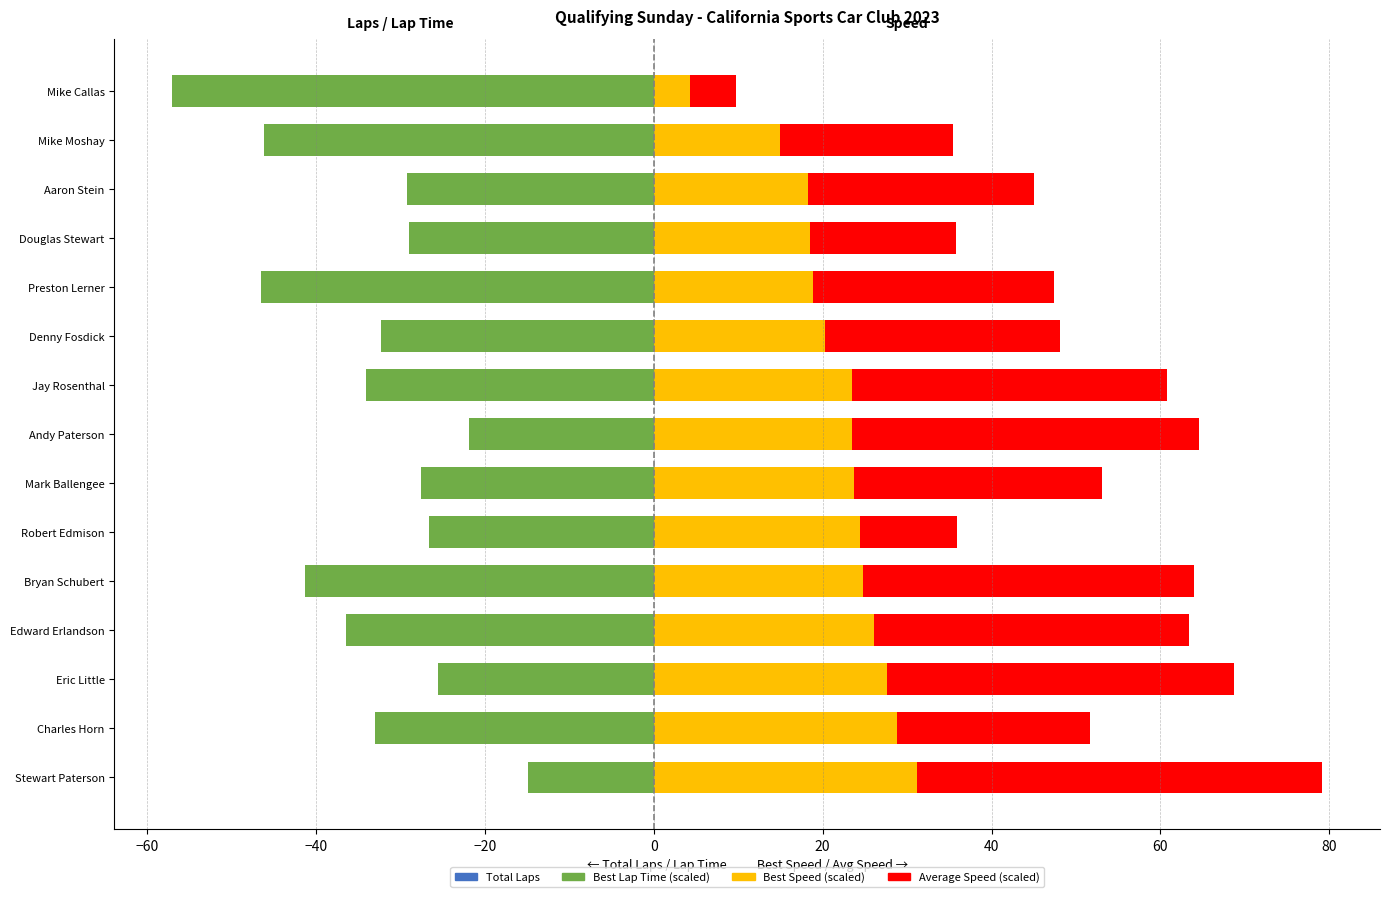

Reading left to right, transcribe all the data shown in this chart.

Total Laps: -9.0	-24.0	-15.0	-24.0	-27.0	-12.0	-12.0	-6.0	-18.0	-12.0	-24.0	-6.0	-6.0	-18.0	-12.0
Best Lap Time (scaled): -14.9	-33.0	-25.5	-36.5	-41.3	-26.6	-27.6	-21.9	-34.0	-32.4	-46.5	-29.0	-29.2	-46.2	-57.1
Best Lap Time: -5.9	-9.0	-10.5	-12.5	-14.3	-14.6	-15.6	-15.9	-16.0	-20.4	-22.5	-23.0	-23.2	-28.2	-45.1
Best Speed (scaled): 31.2	28.8	27.6	26.1	24.7	24.5	23.8	23.5	23.4	20.3	18.8	18.4	18.3	14.9	4.3
Average Speed (scaled): 48.0	22.9	41.1	37.3	39.3	11.4	29.3	41.1	37.3	27.7	28.6	17.3	26.7	20.5	5.4